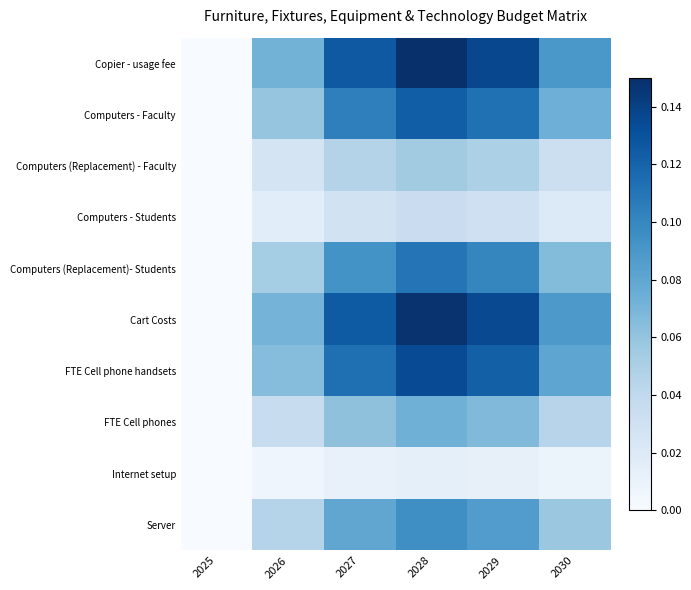

Which has a higher value, 2030 or 2027?

2027